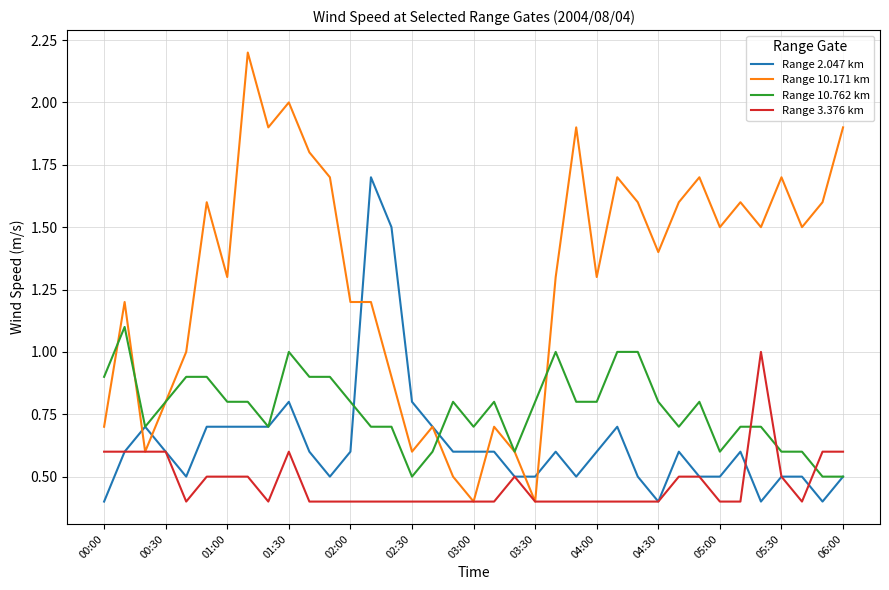

What is the maximum value shown in the chart?

2.2